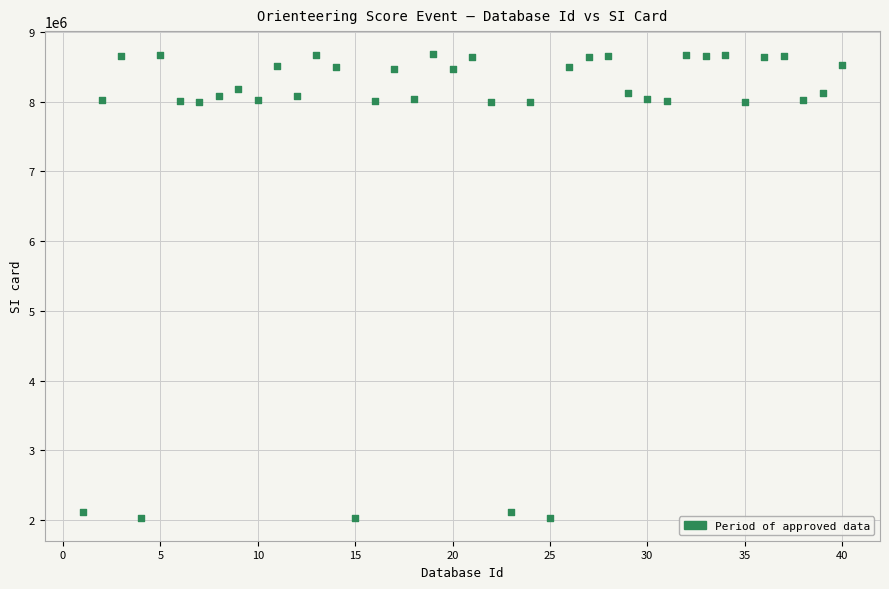

What is the range of Y values (max minus min)?

6644368